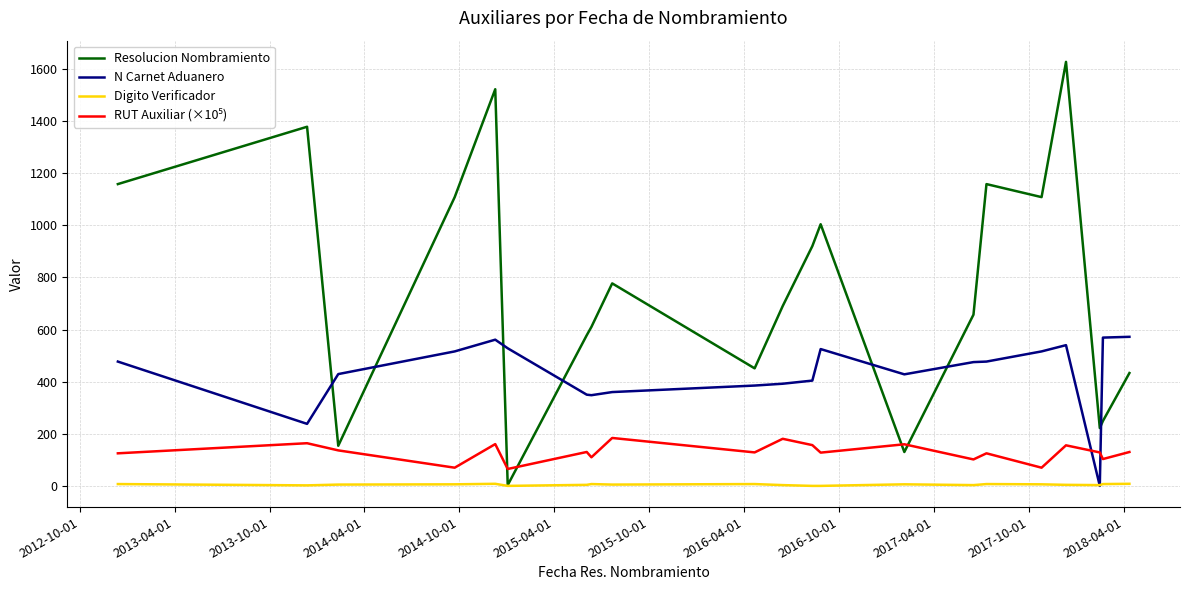

True or false: Resolucion Nombramiento and N Carnet Aduanero cross at least once.

True